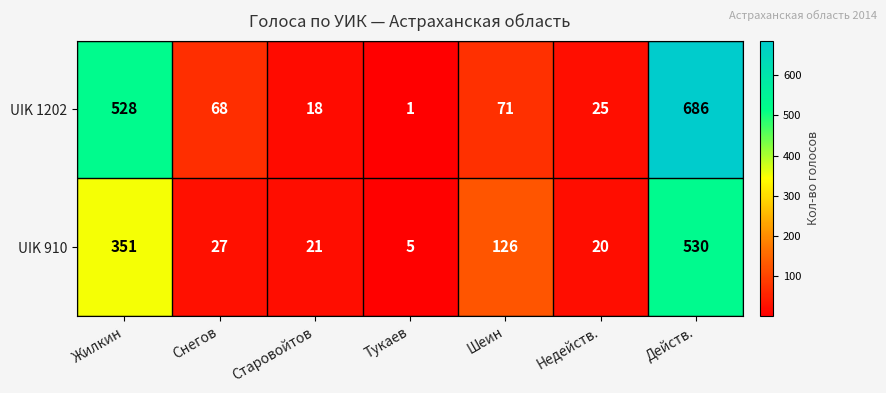

The value of UIK 910 at Жилкин is 351. True or false?

True